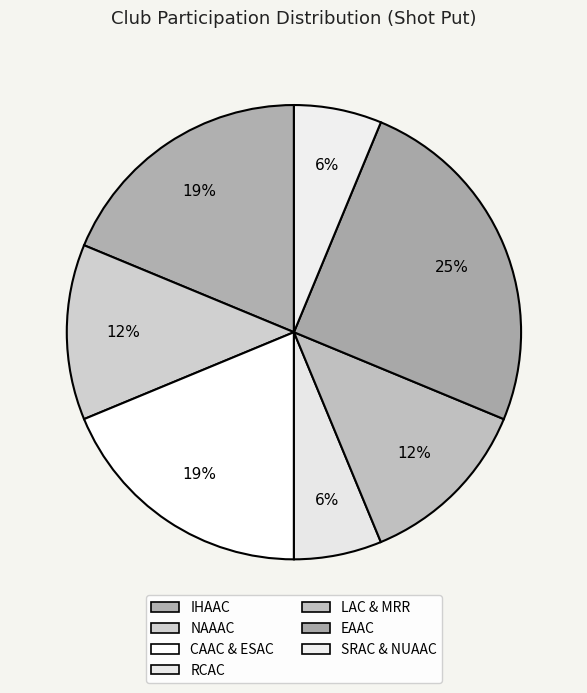

To the nearest percent, what portion does LAC & MRR represent?

12%